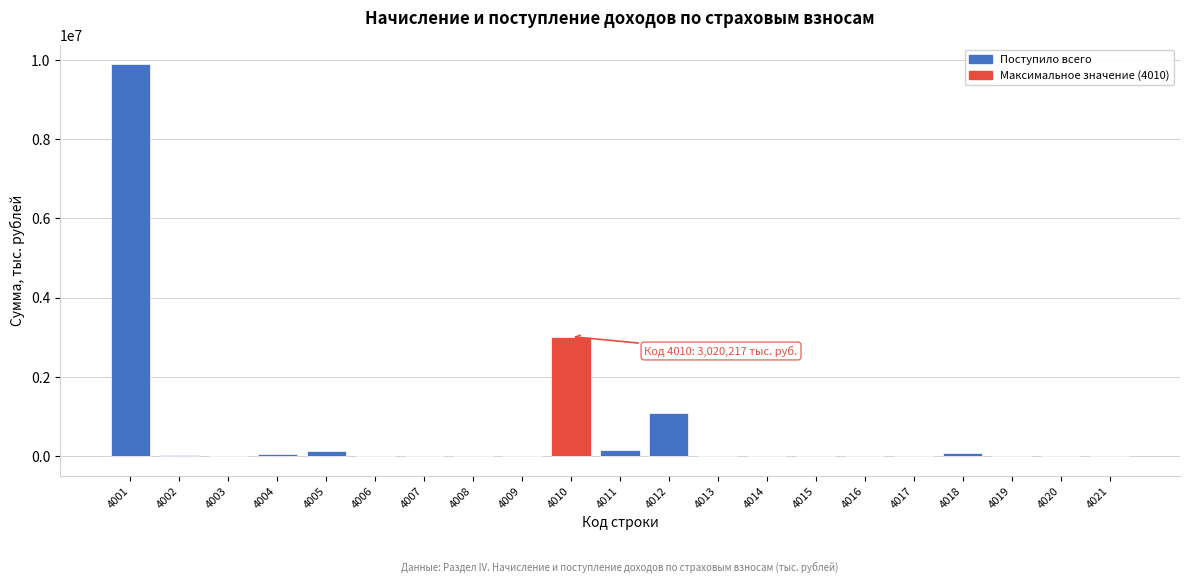

What is the maximum value shown in the chart?

9889051